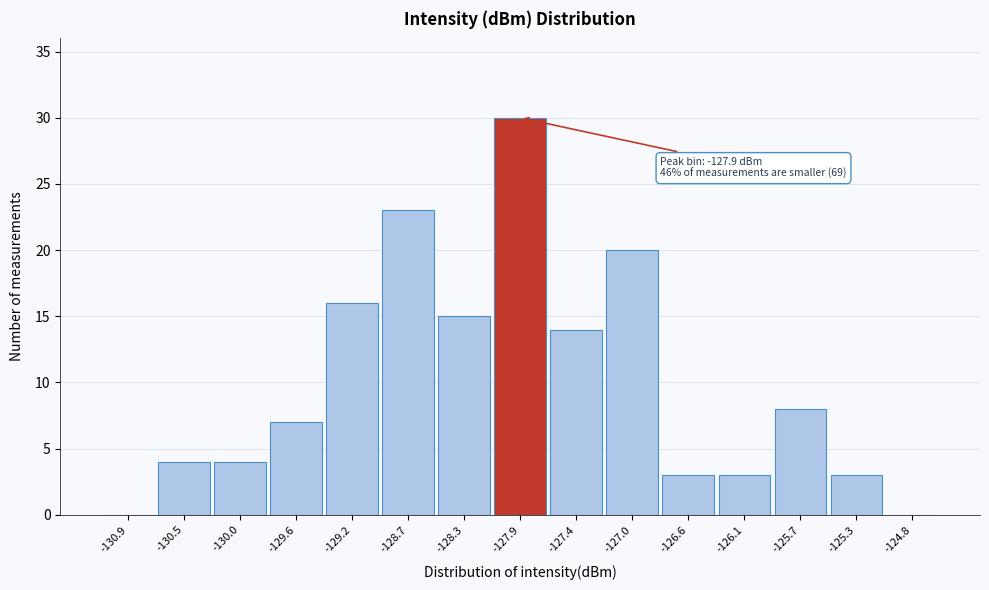

Reading left to right, what are all the values shown in this chart?

-130.9=0	-130.5=4	-130.0=4	-129.6=7	-129.2=16	-128.7=23	-128.3=15	-127.9=30	-127.4=14	-127.0=20	-126.6=3	-126.1=3	-125.7=8	-125.3=3	-124.8=0